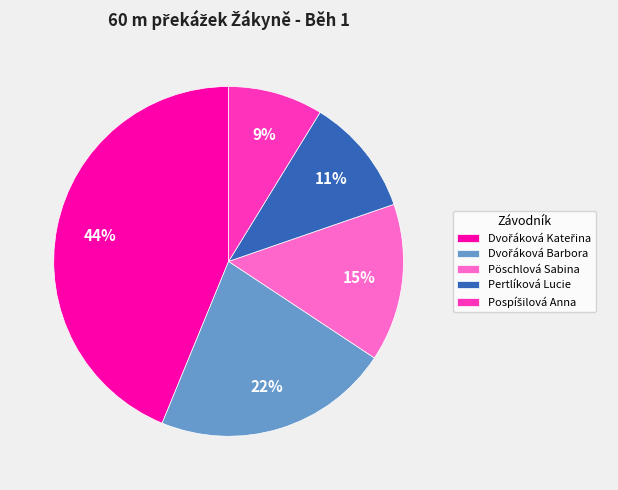

The Pertlíková Lucie slice represents 11% of the pie. True or false?

True